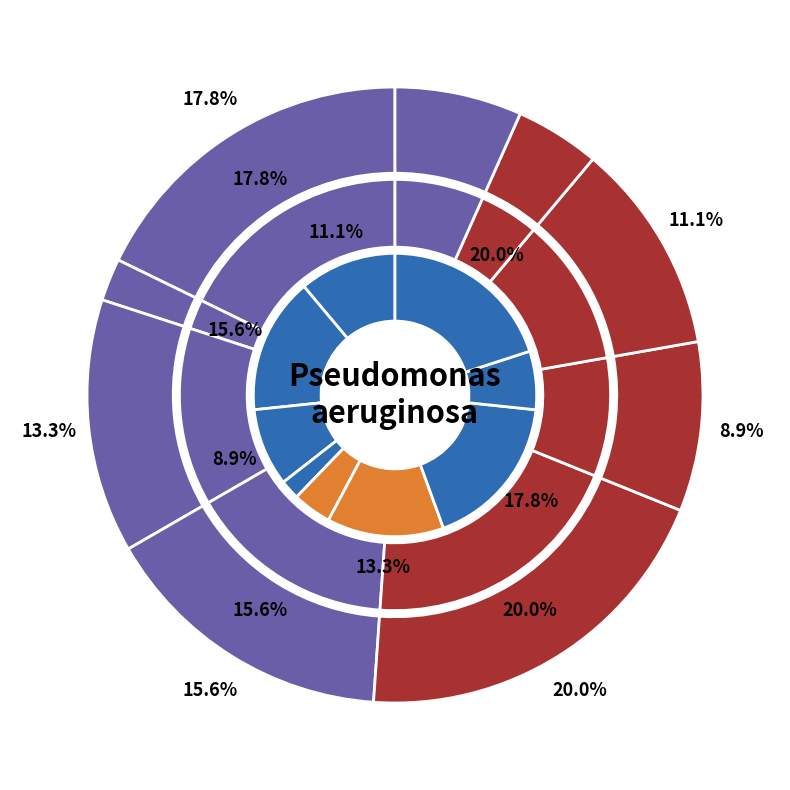

The 2 slice represents 17% of the pie. True or false?

False